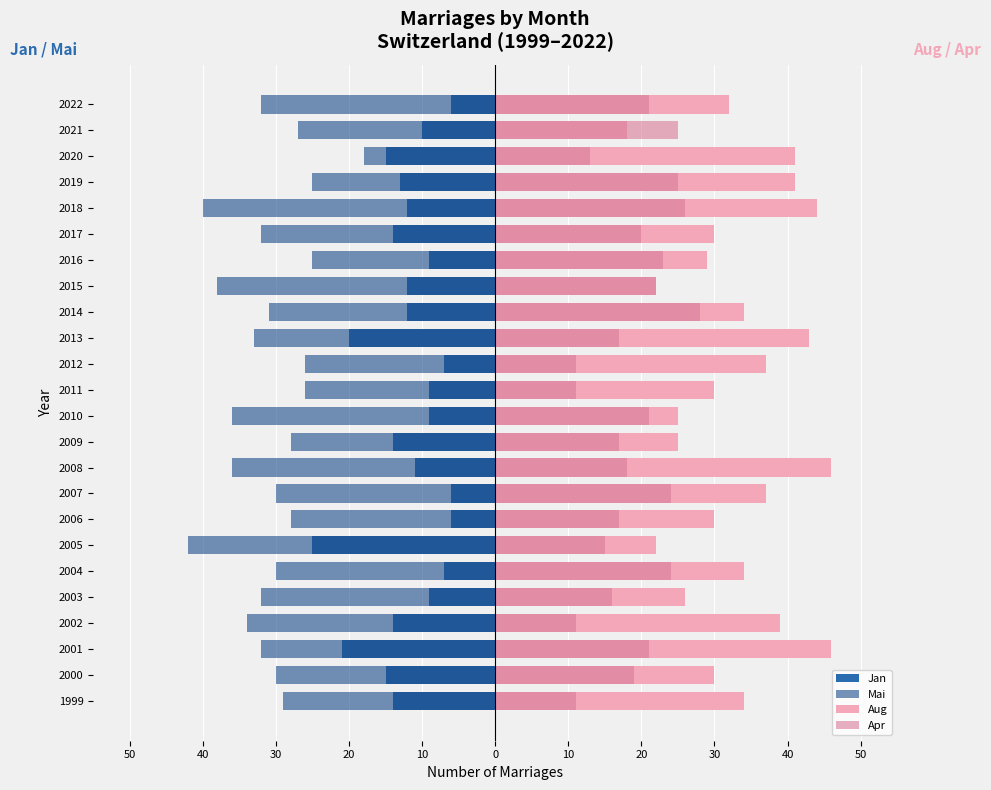

What is the difference between the maximum and minimum values in the Mai series?

24